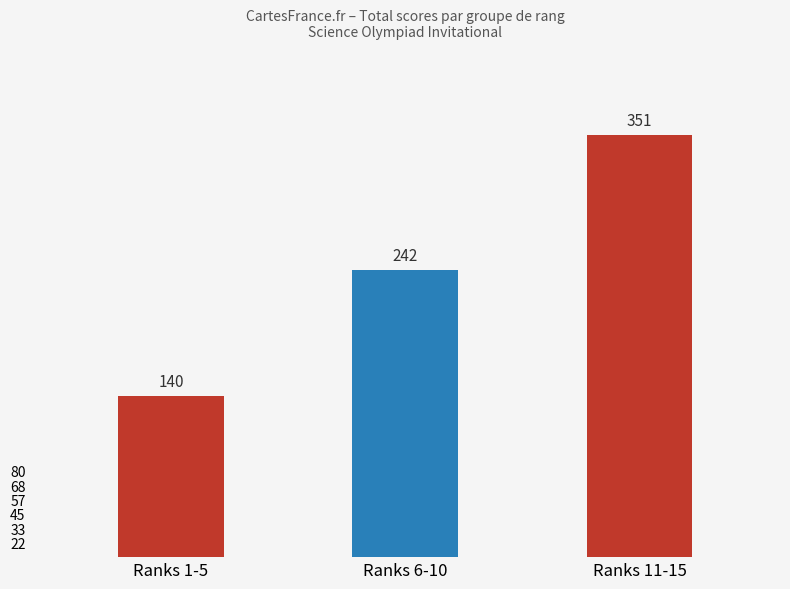

How many data points are less than 242?

1